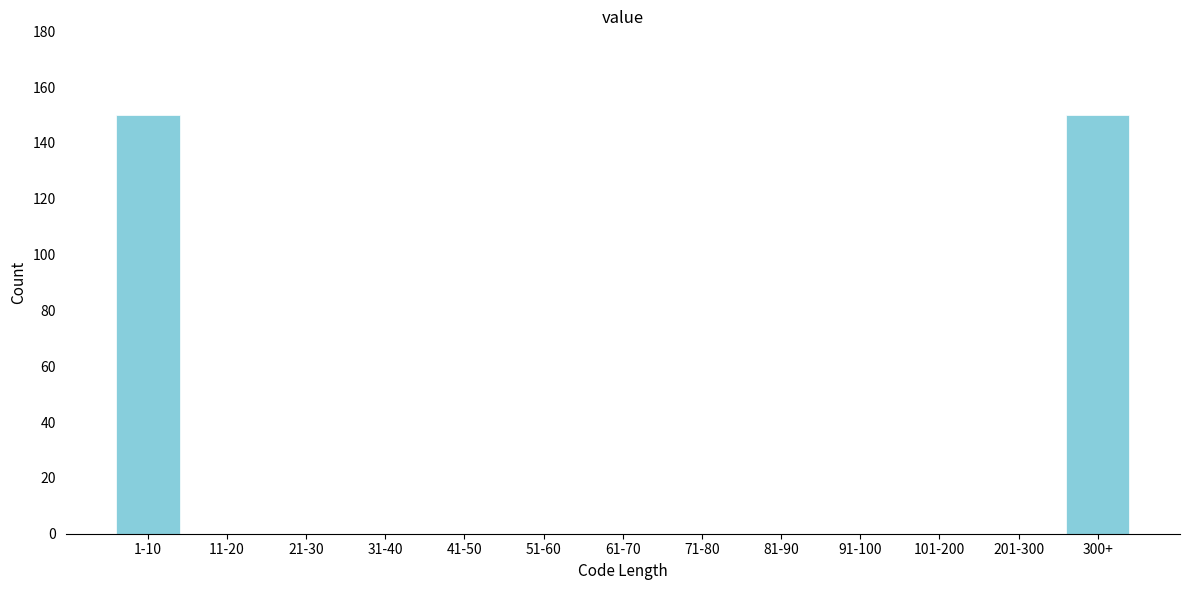

Reading left to right, what are all the values shown in this chart?

1-10=150	11-20=0	21-30=0	31-40=0	41-50=0	51-60=0	61-70=0	71-80=0	81-90=0	91-100=0	101-200=0	201-300=0	300+=150